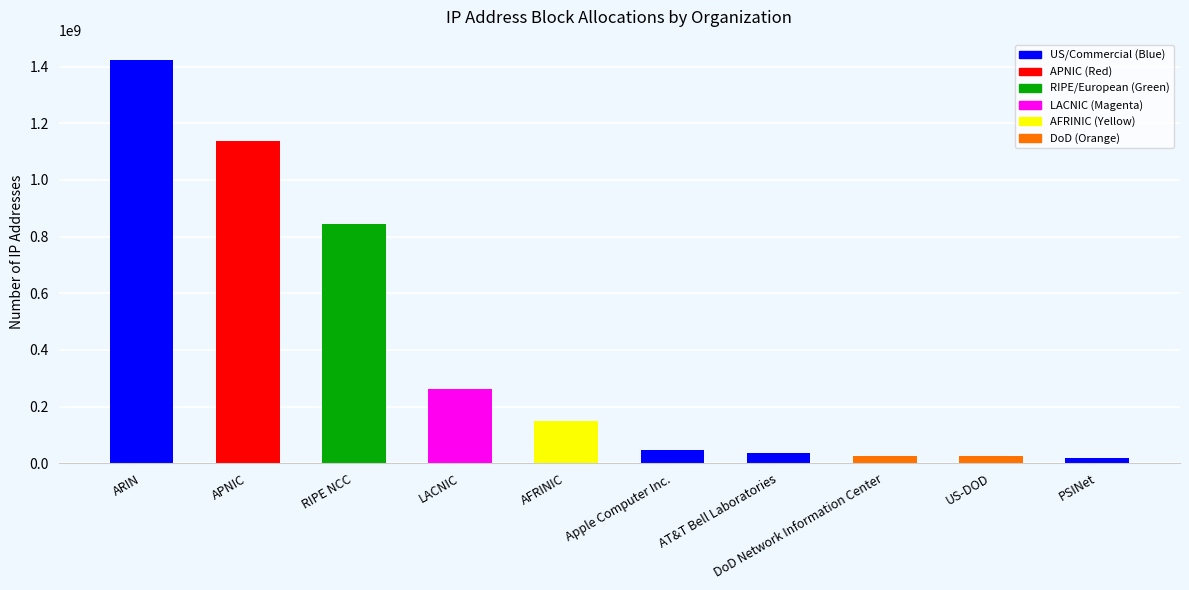

The value at ARIN is 1423580106. True or false?

True